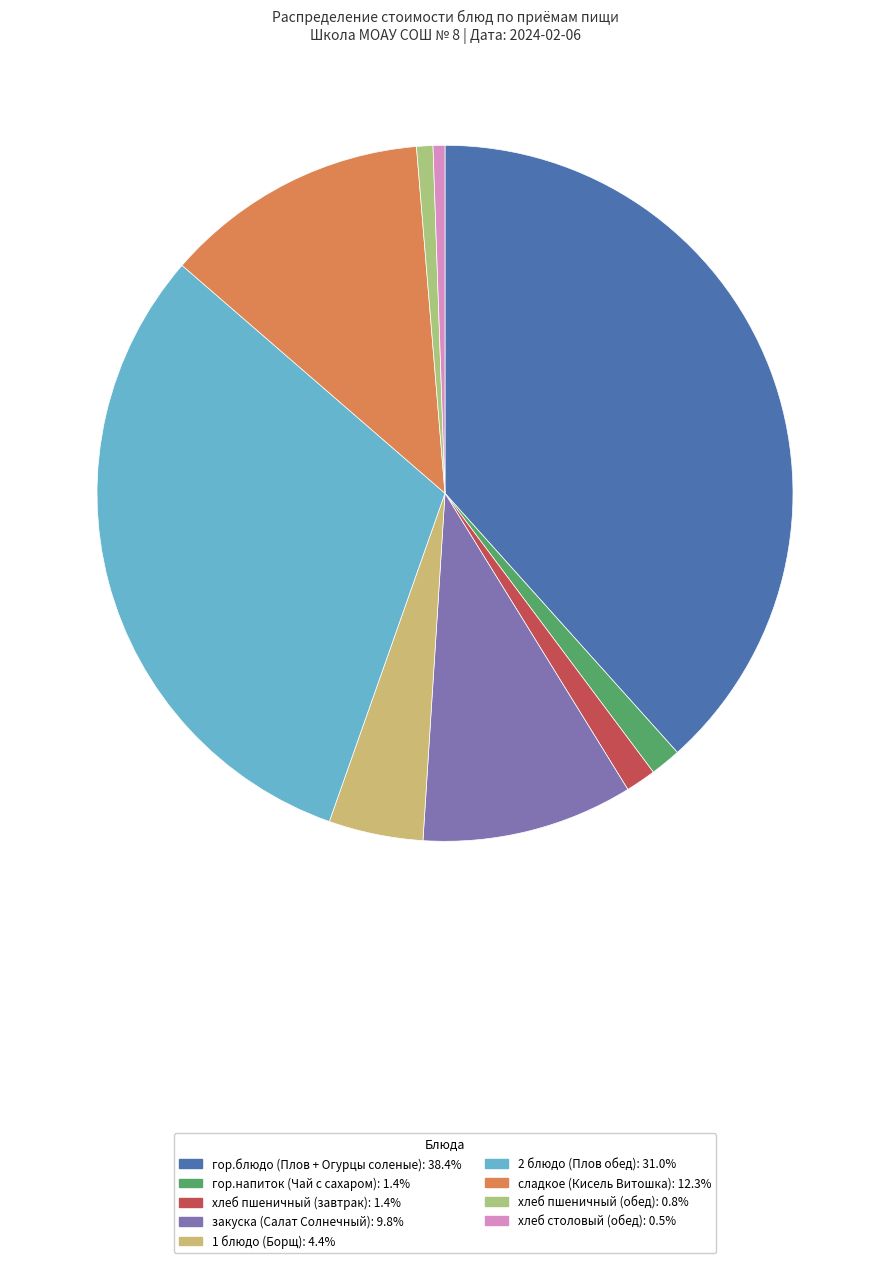

Count the number of slices in the pie.

9